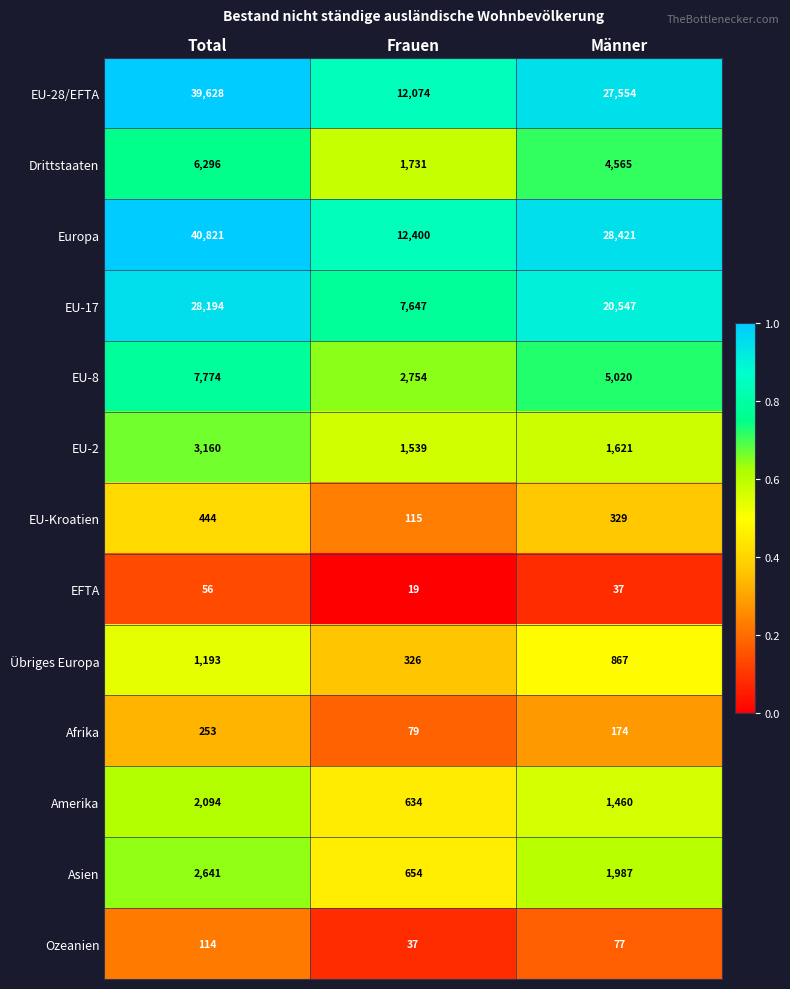

What is the difference between the highest and lowest values at Total?

40765